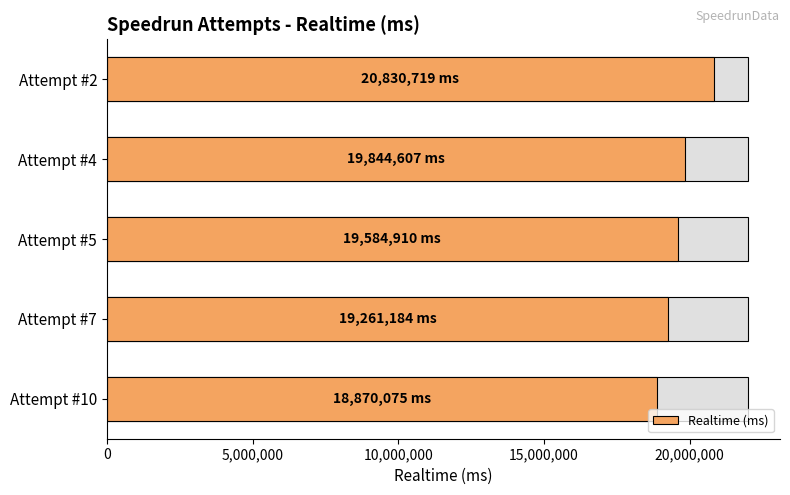

How many values exceed 19584910?

2